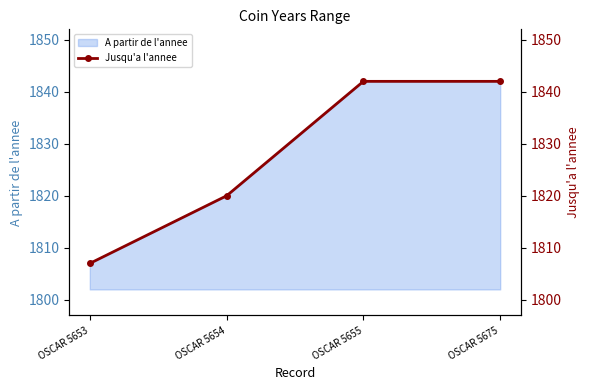

Between OSCAR 5675 and OSCAR 5654, which is larger?

OSCAR 5675